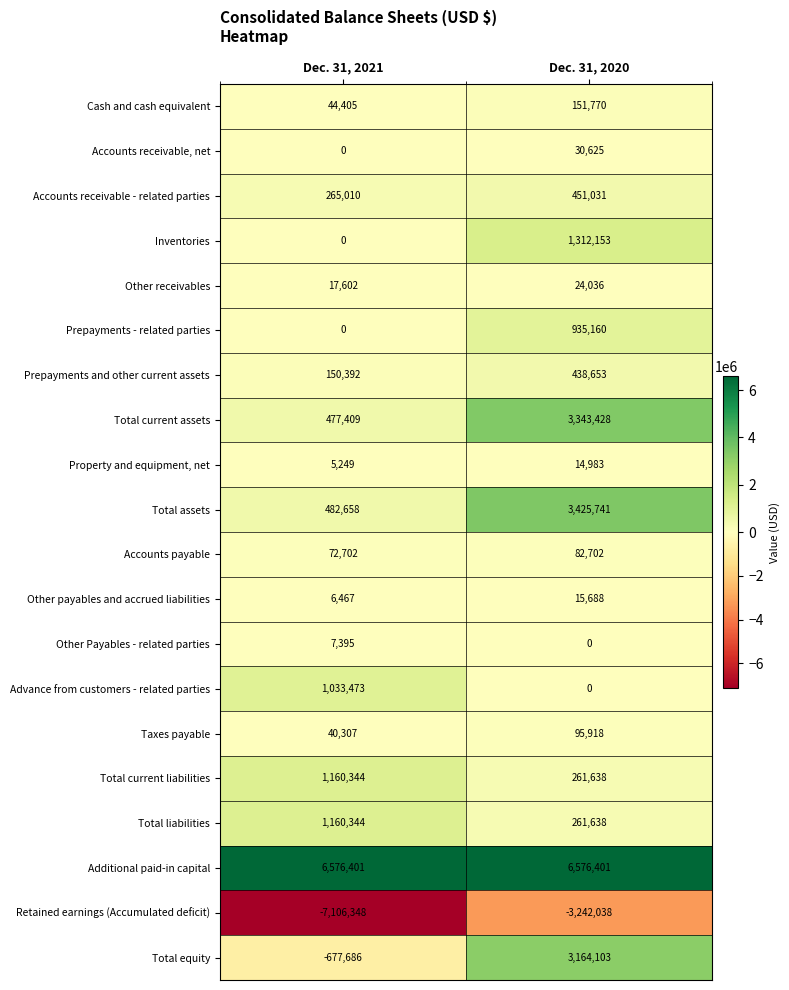

Is the value of Additional paid-in capital at Dec. 31, 2021 greater than the value of Retained earnings (Accumulated deficit) at Dec. 31, 2020?

Yes